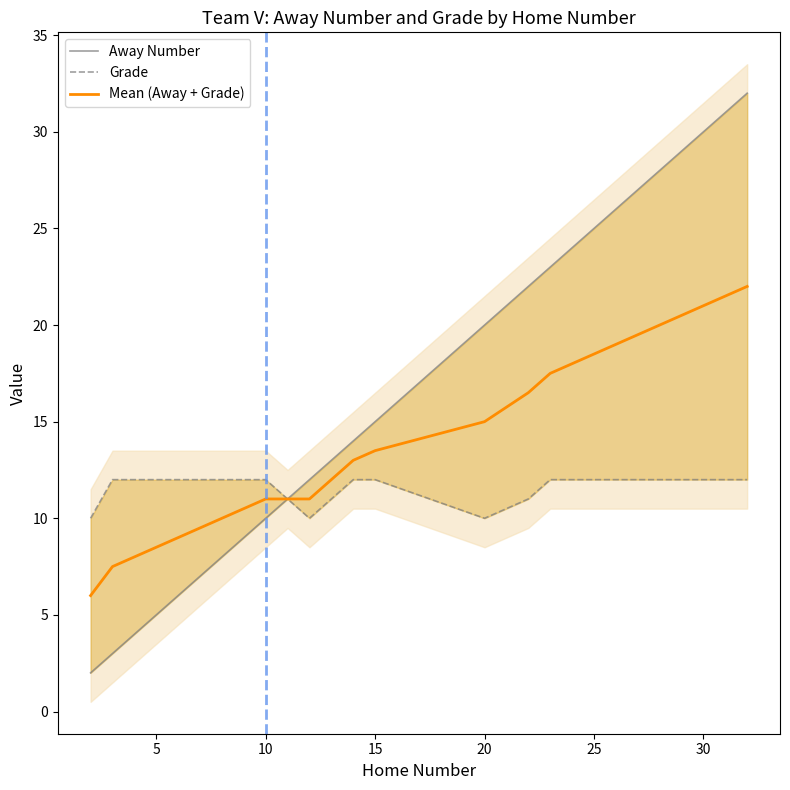

True or false: Mean (Away + Grade) has a value of 11.4 at 5.

False